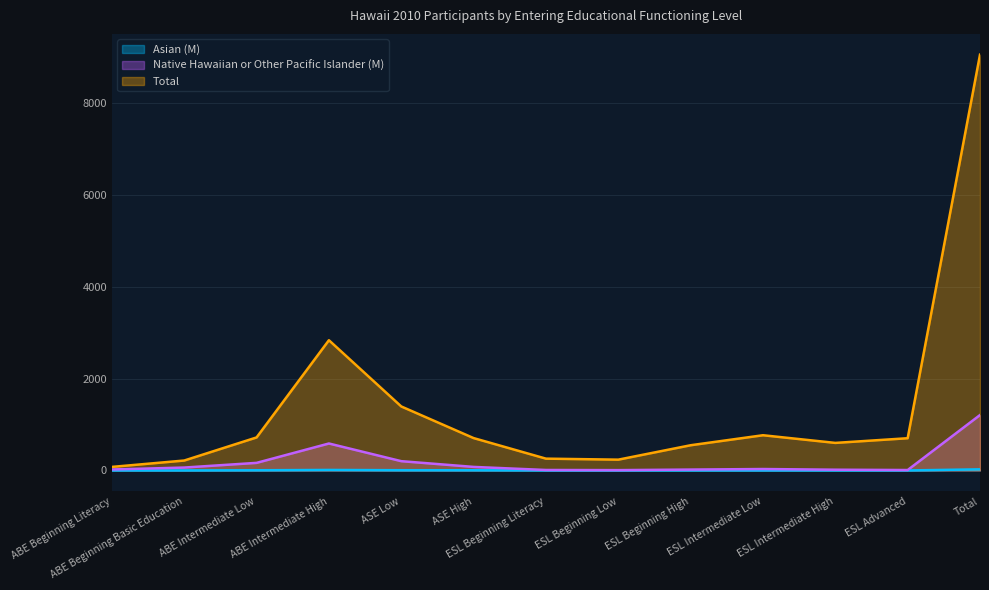

Does the chart display data point markers on the line(s)?

No